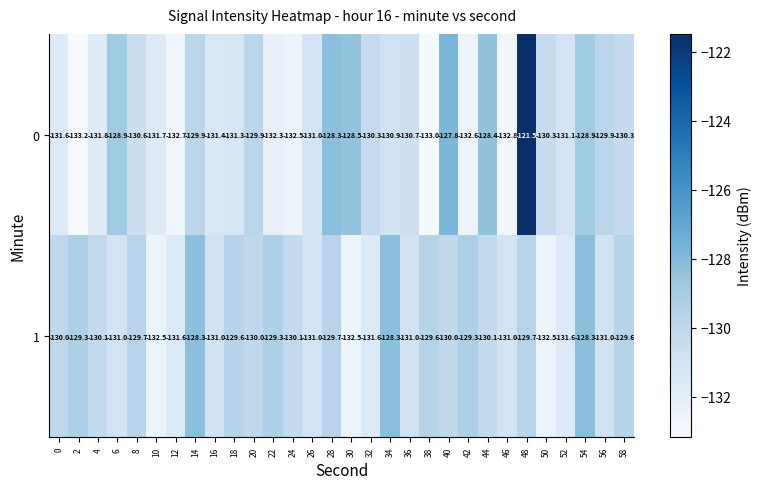

How many series are shown in this chart?

2